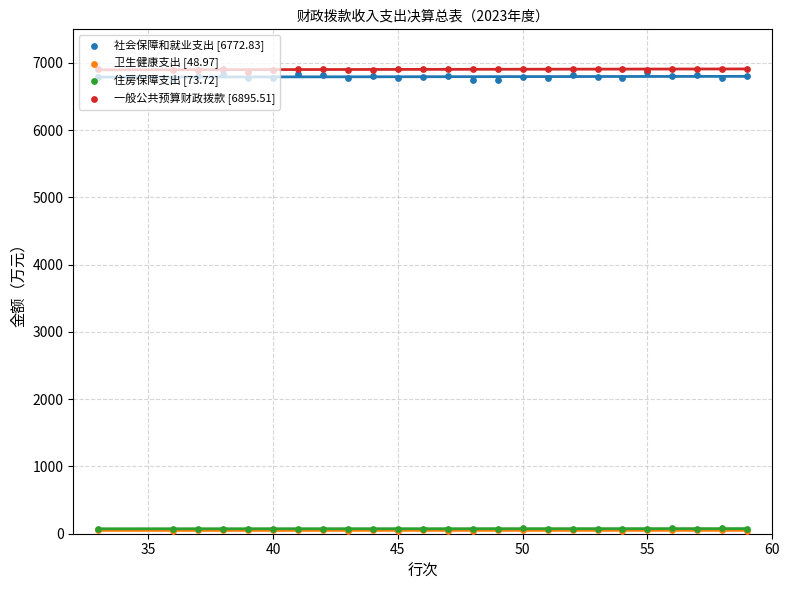

Which series has the largest total across all categories?

一般公共预算财政拨款 [6895.51]